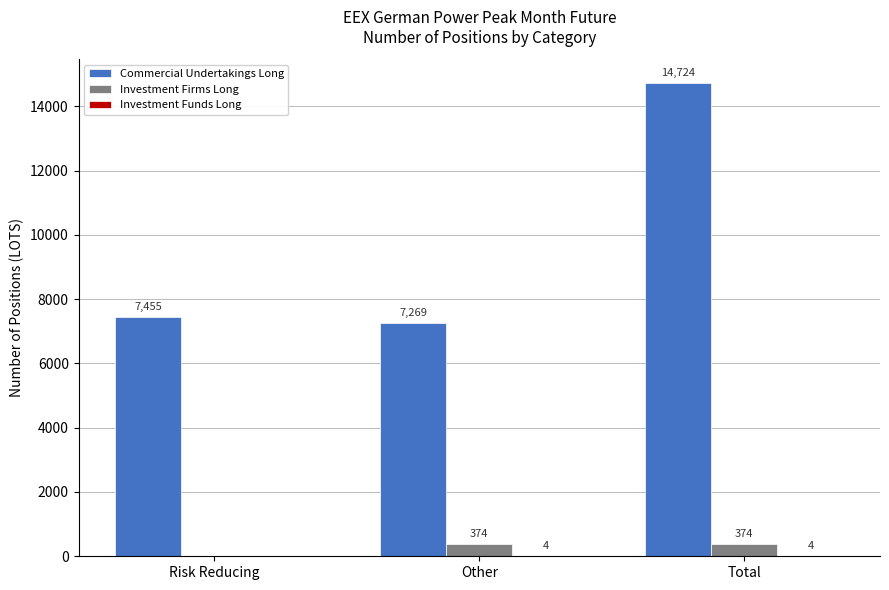

What is the greatest value displayed?

14724